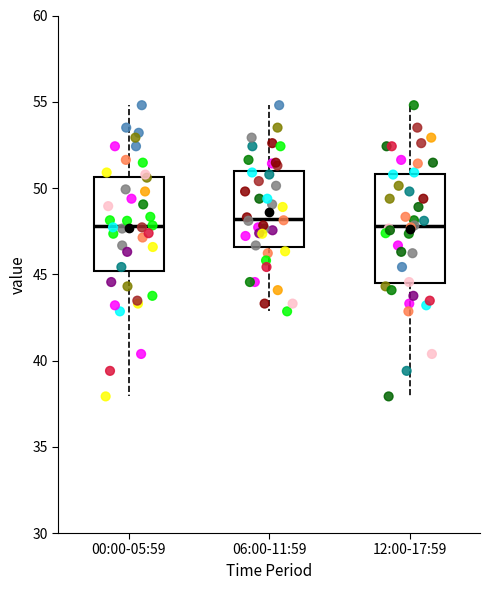

Reading left to right, read every box against the y-axis: the position of its median line, the range the box covers, and the ends of its whiskers. The values are not printed on the chart, so give them approximately, as read against the axis.

00:00-05:59: median 48.0, box 45.0 to 50.5, whiskers 38.0 to 55.0
06:00-11:59: median 48.0, box 46.5 to 51.0, whiskers 43.0 to 55.0
12:00-17:59: median 48.0, box 44.5 to 51.0, whiskers 38.0 to 55.0